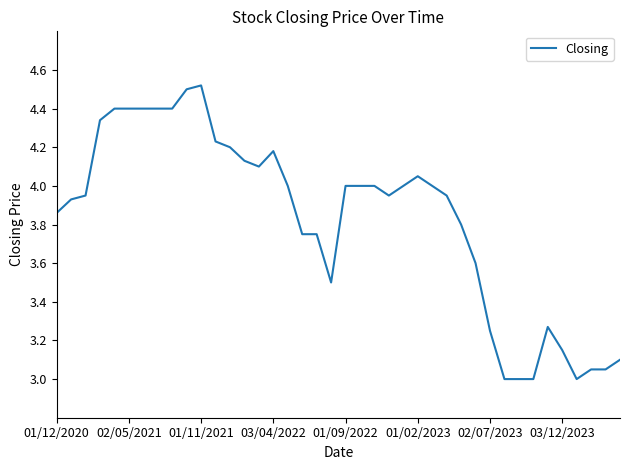

What is the difference between the maximum and minimum values?

1.5